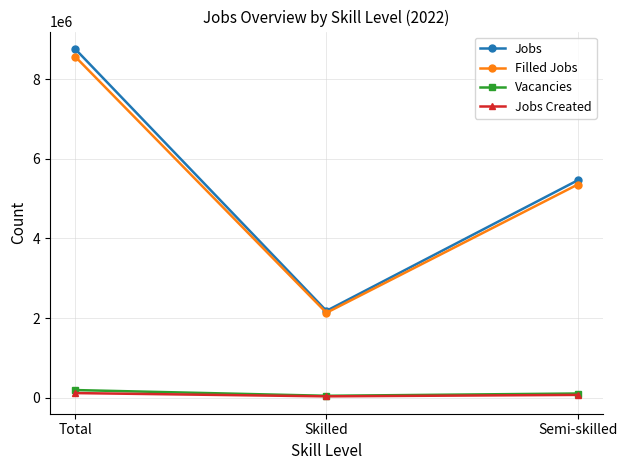

How many lines are shown in the chart?

4